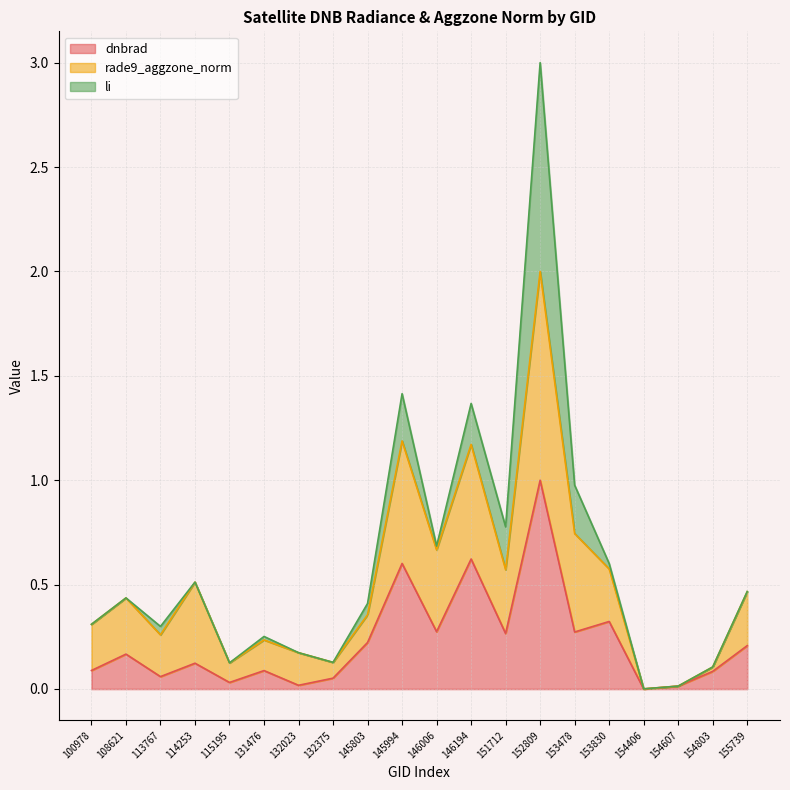

Which has a higher value, 132023 or 114253?

114253